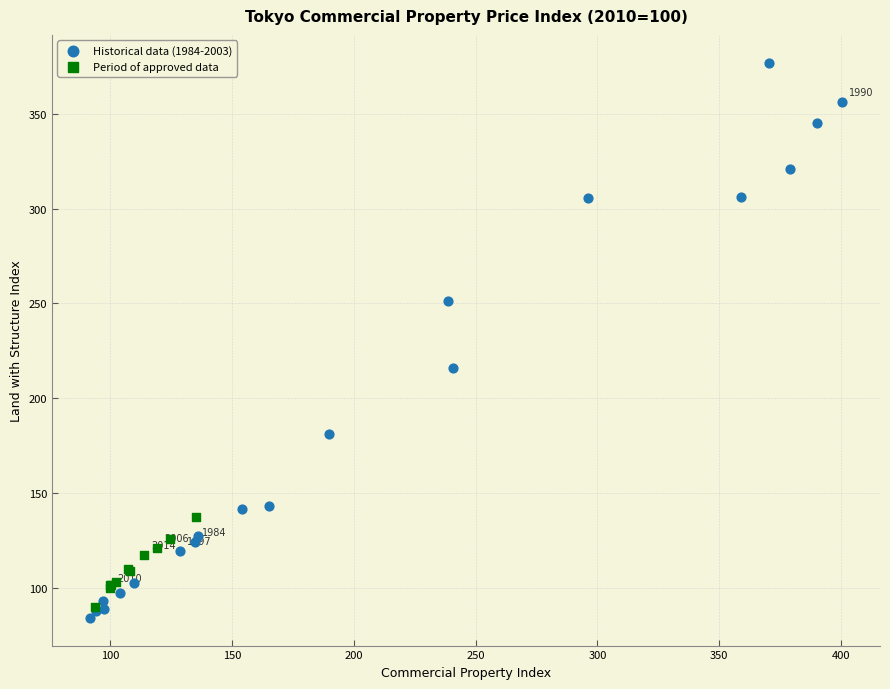

Which series contains the highest Y value?

Historical data (1984-2003)